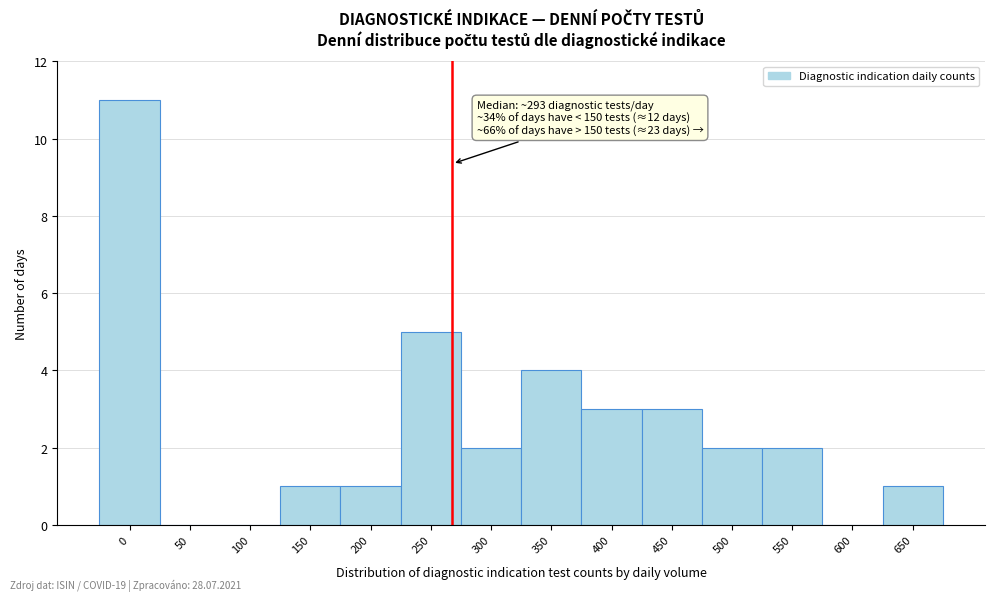

Reading left to right, transcribe all the data shown in this chart.

0=11	50=0	100=0	150=1	200=1	250=5	300=2	350=4	400=3	450=3	500=2	550=2	600=0	650=1